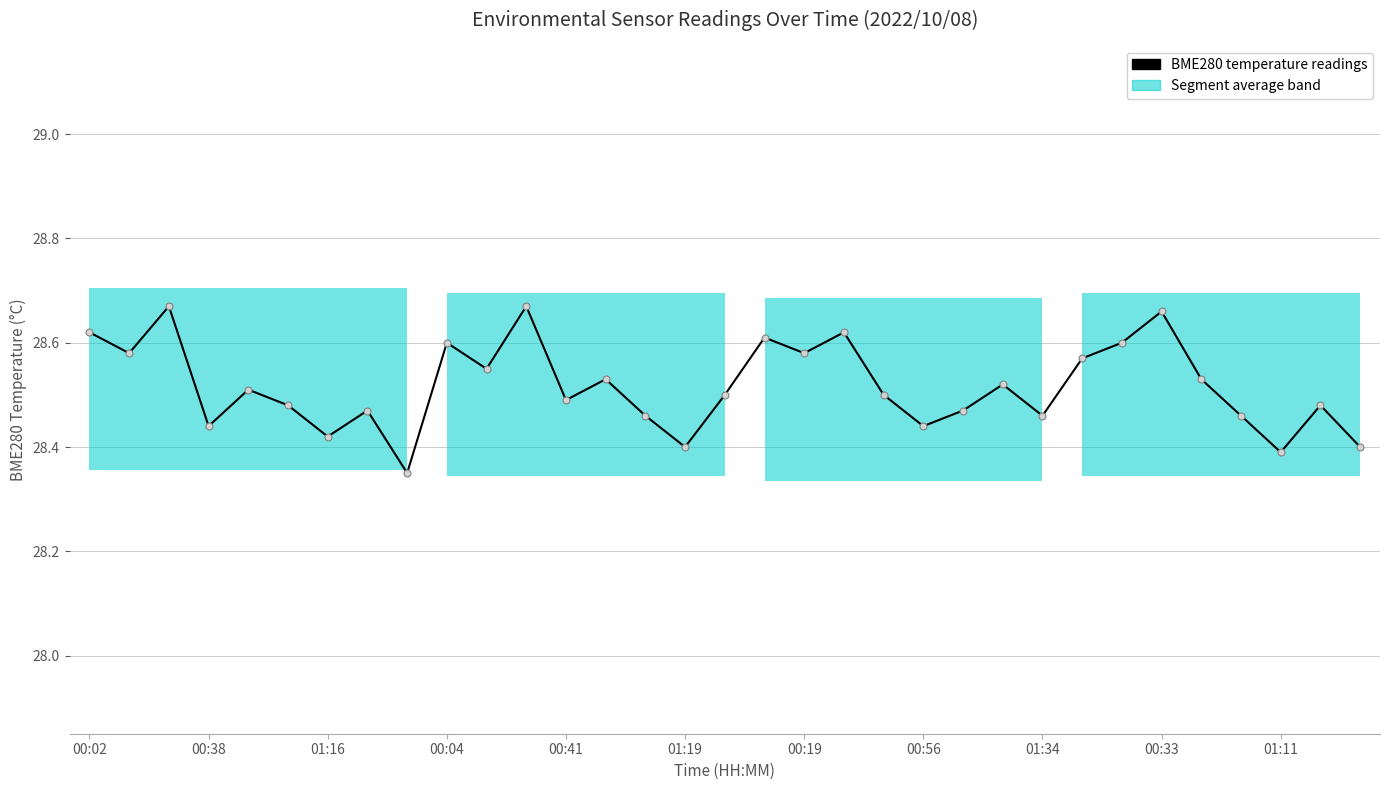

What is the approximate value at 19?

28.6